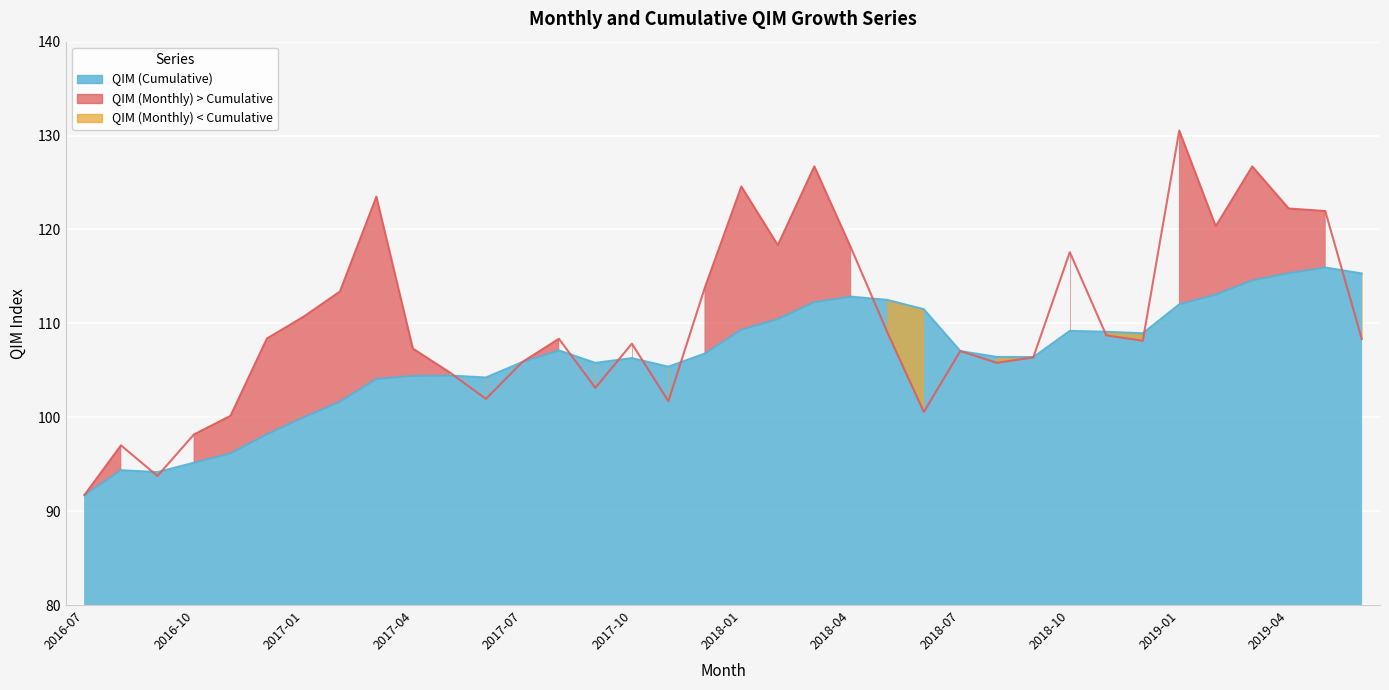

At which label is QIM (Cumulative) closest to 103?

2017-03